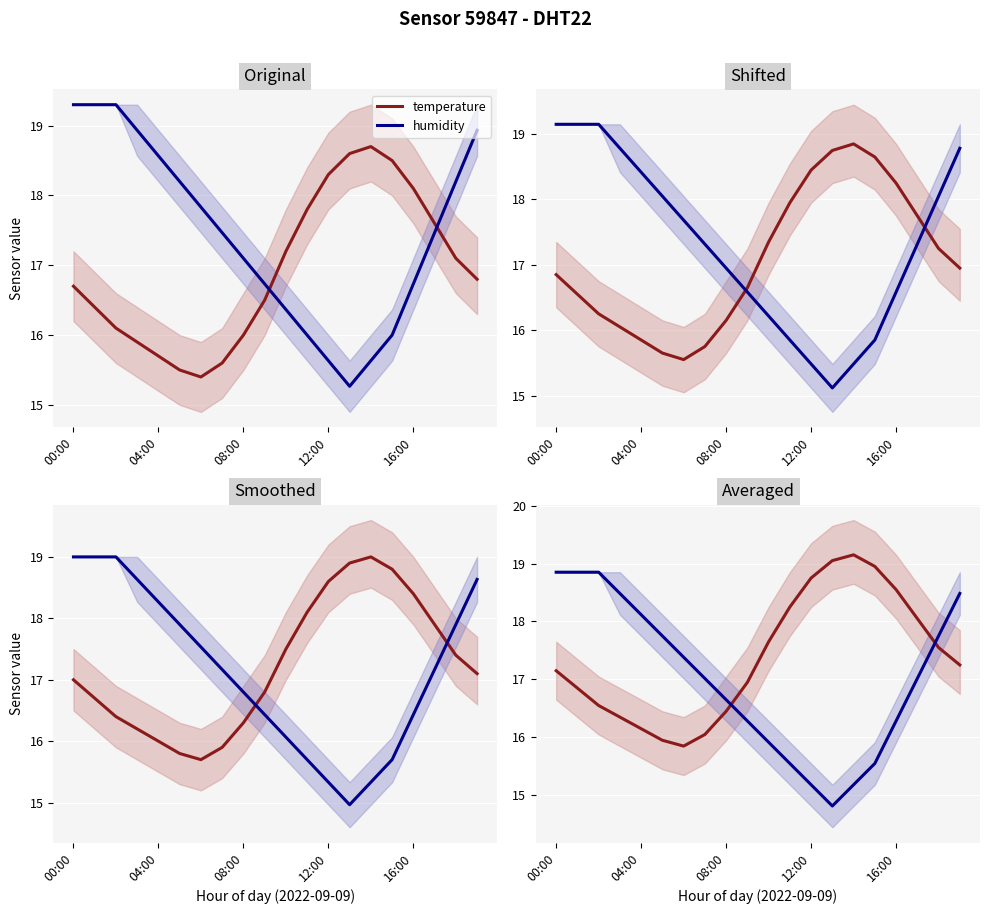

How many intersections are there between humidity and temperature?

2